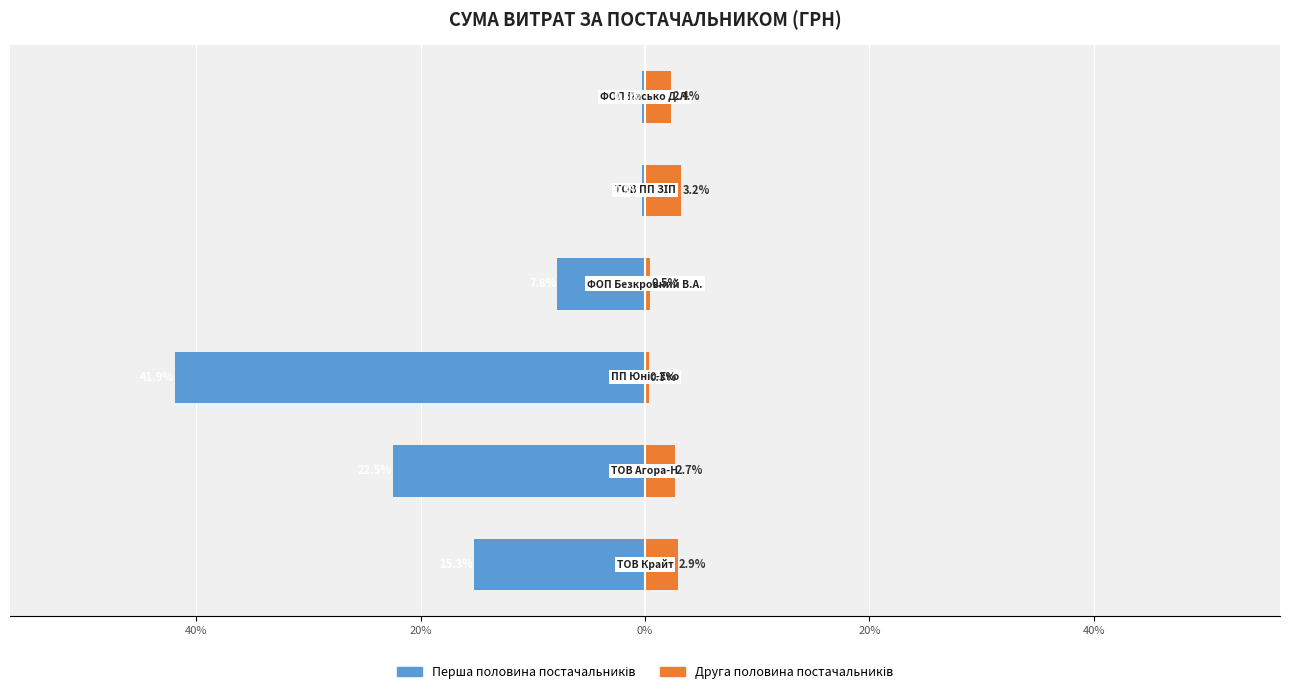

The Друга половина постачальників series shows 4.8 at 60%. True or false?

False